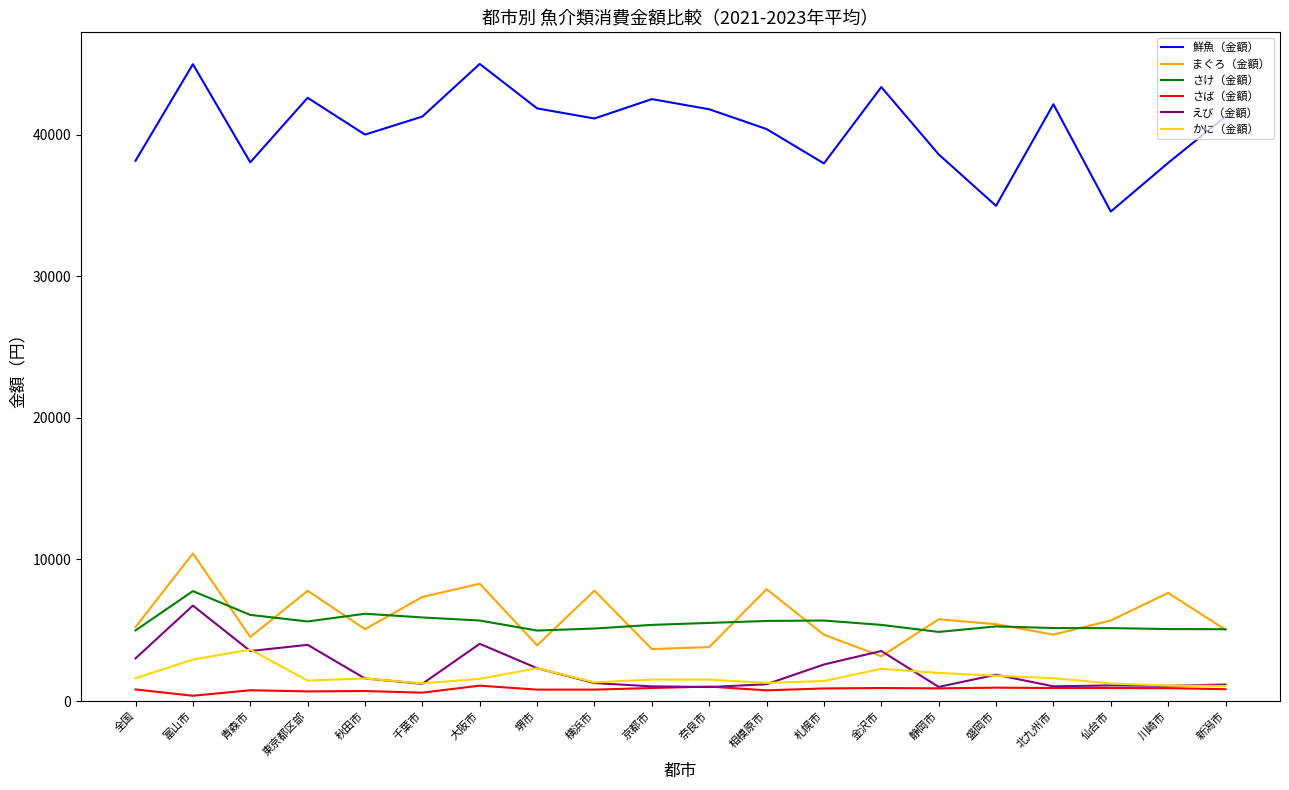

The えび（金額） series shows 1597 at 秋田市. True or false?

True